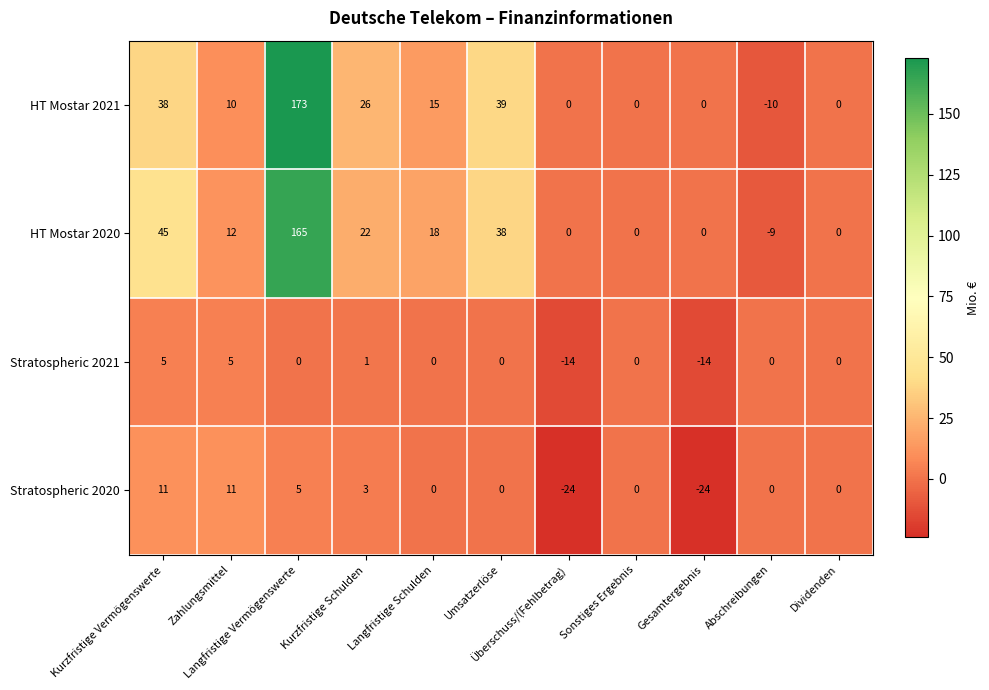

List the series in order of their peak value, lowest first.

Stratospheric 2021, Stratospheric 2020, HT Mostar 2020, HT Mostar 2021